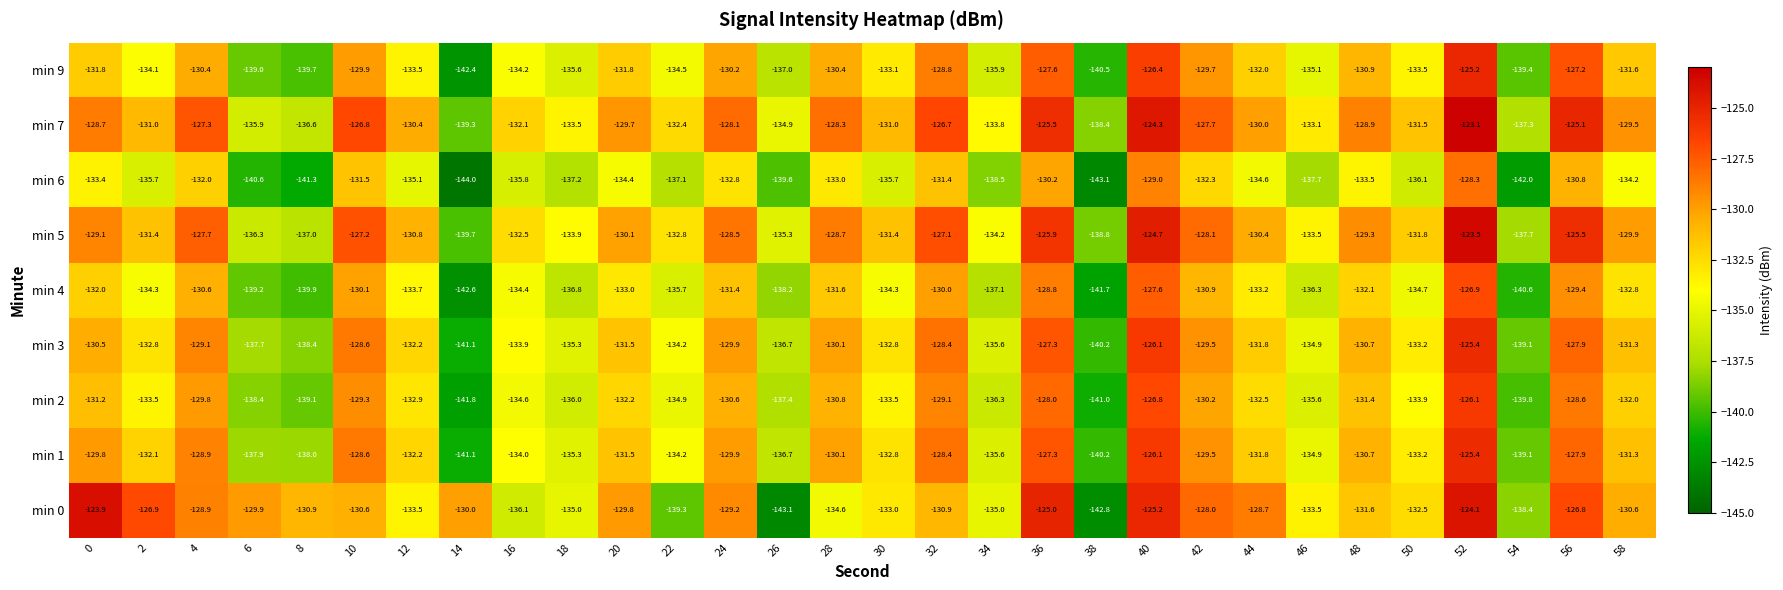

What is the difference between the min 1 values at 52 and 28?

4.7